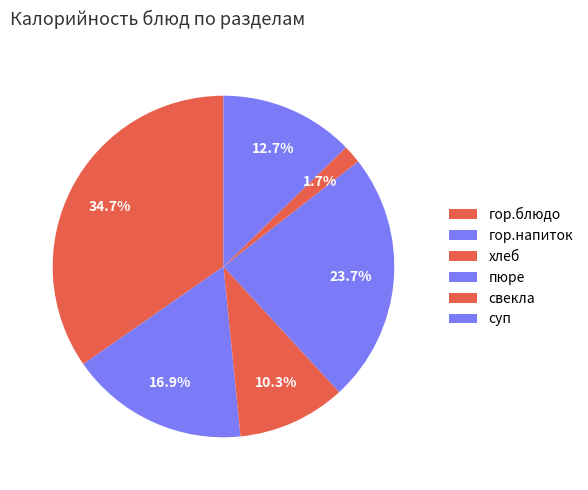

To the nearest percent, what portion does гор.напиток represent?

17%